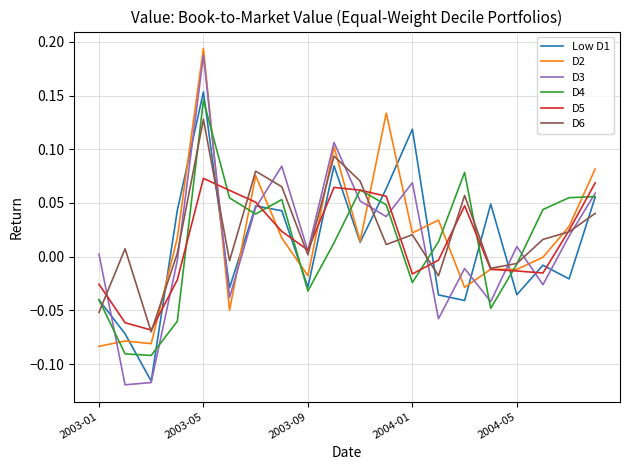

True or false: D6 and D4 cross at least once.

True